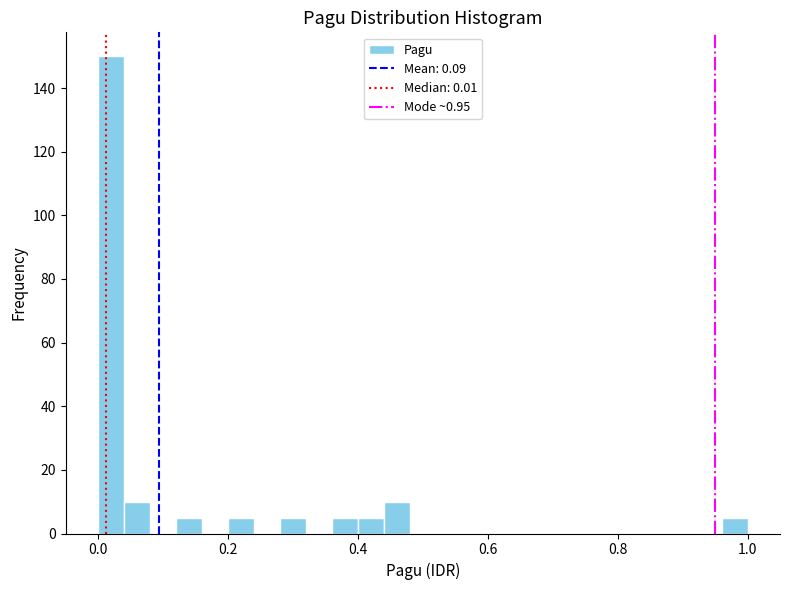

Read against the x-axis, roughly where is the centre of the tallest bar?

0.02